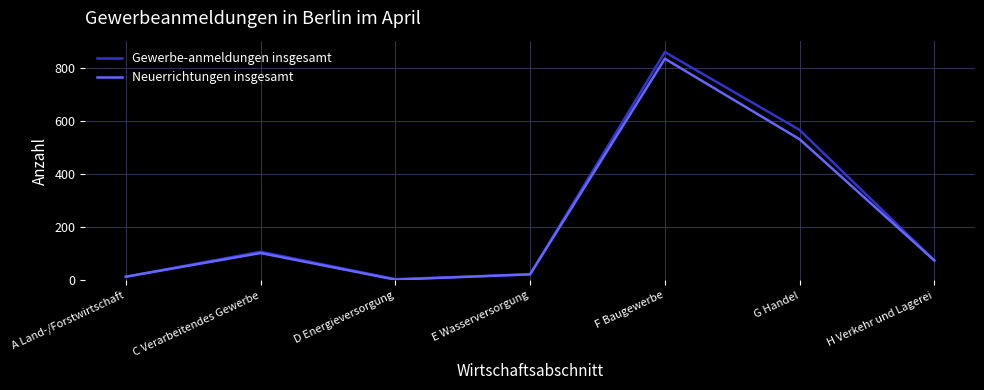

Reading left to right, extract all data points from this chart.

Gewerbe-anmeldungen insgesamt: 14	108	5	23	859	566	75
Neuerrichtungen insgesamt: 14	103	3	23	834	531	75